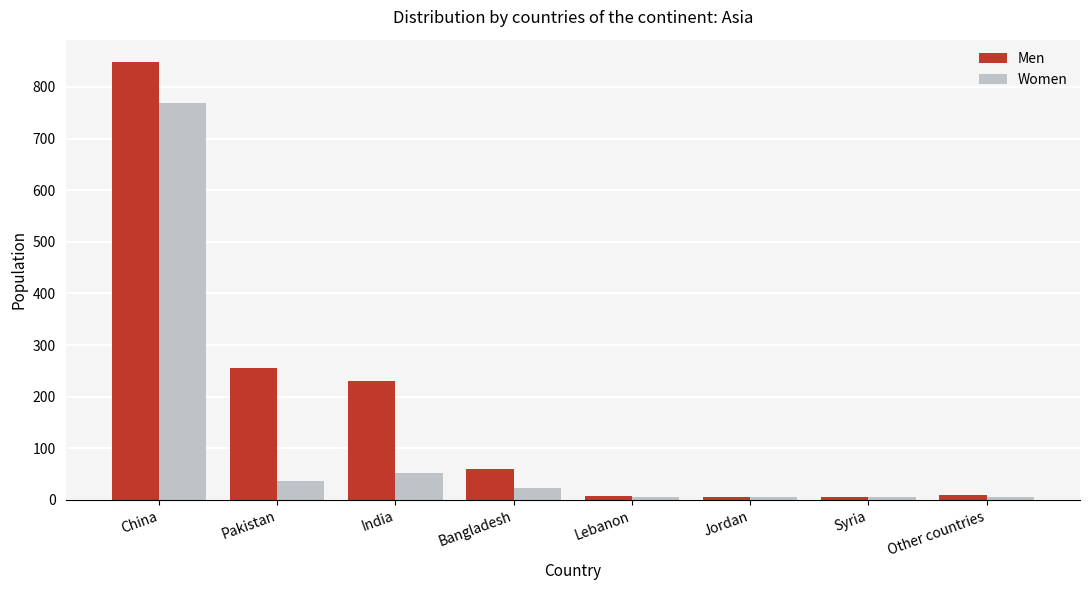

Is the value of Men at Other countries greater than the value of Women at Bangladesh?

No